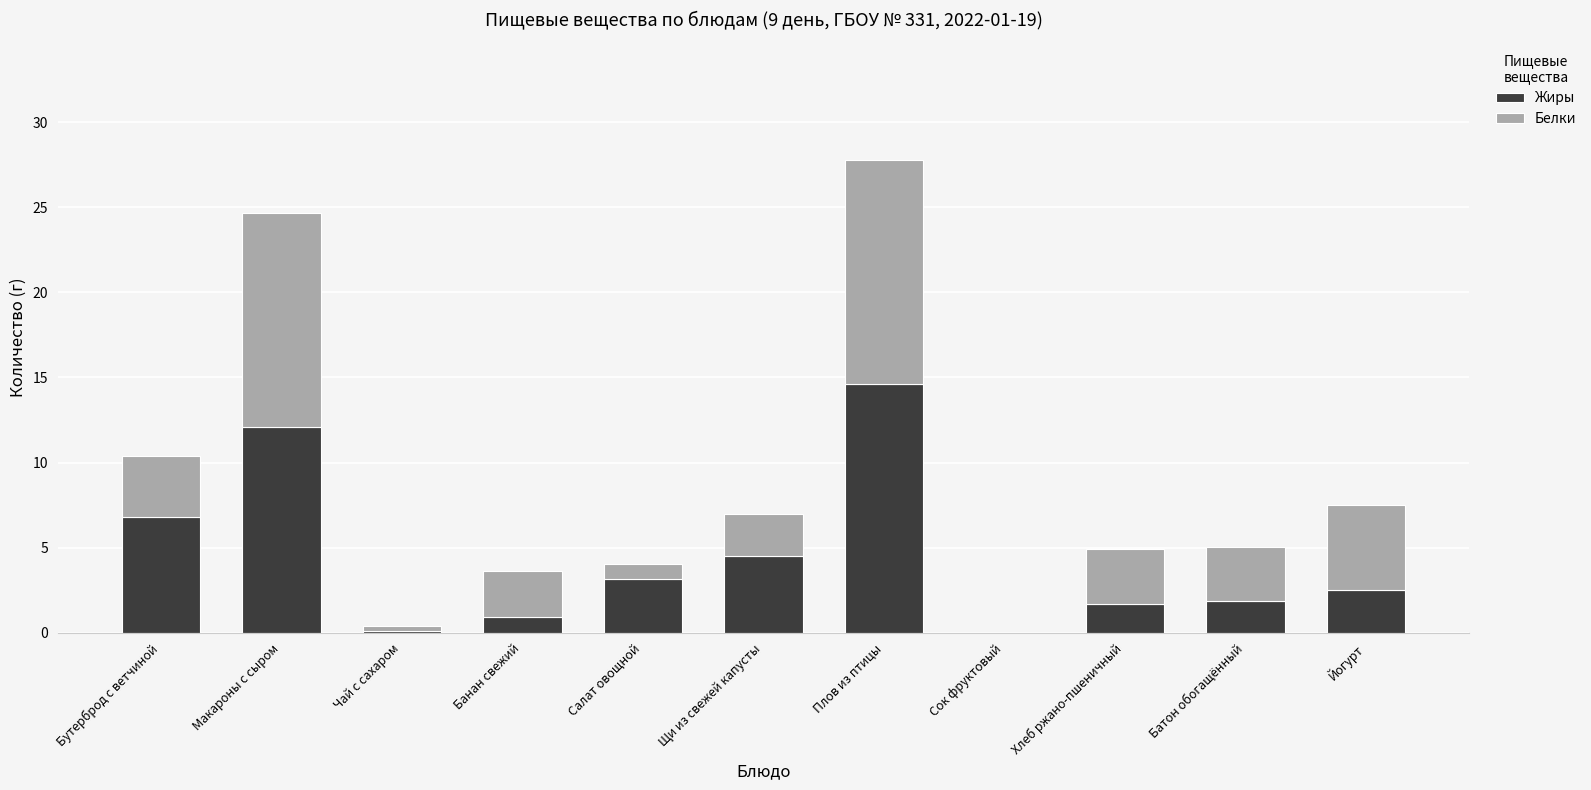

How many data points does each series have?

11